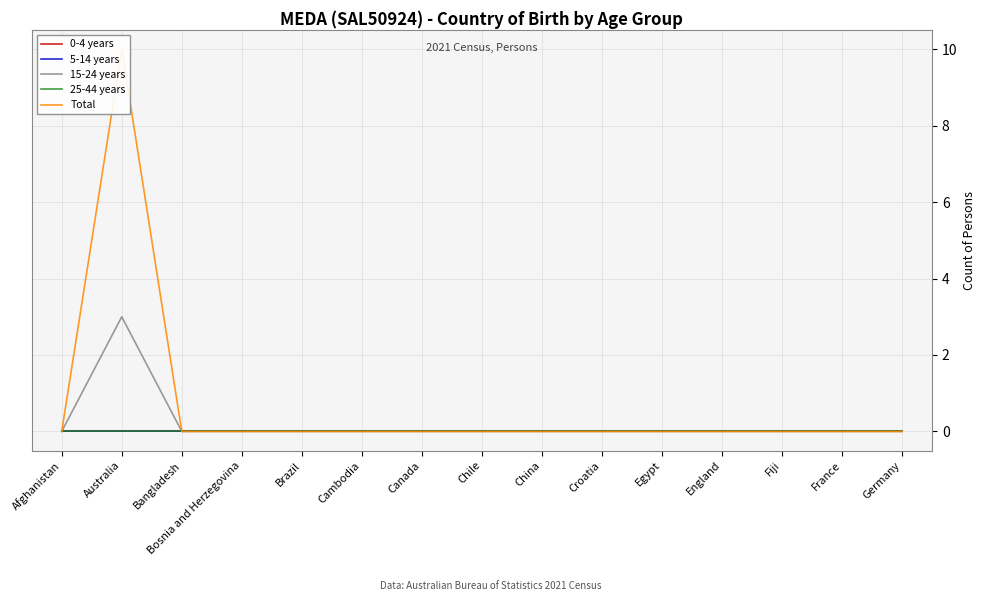

Is the value of Total at Germany greater than the value of 0-4 years at Fiji?

No